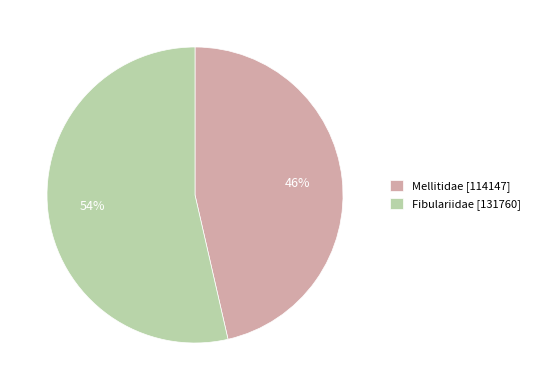

To the nearest percent, what portion does Fibulariidae [131760] represent?

54%